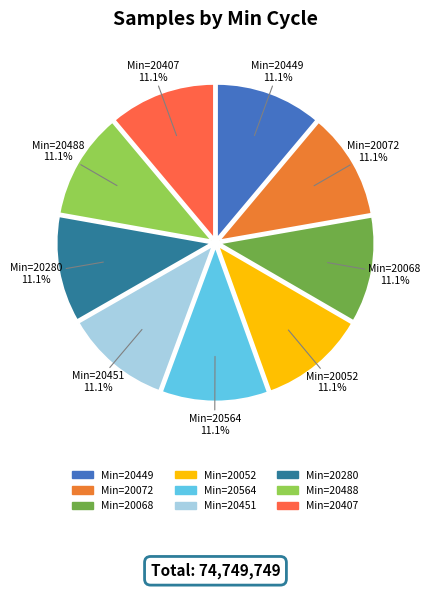

Does any single category account for the majority?

No